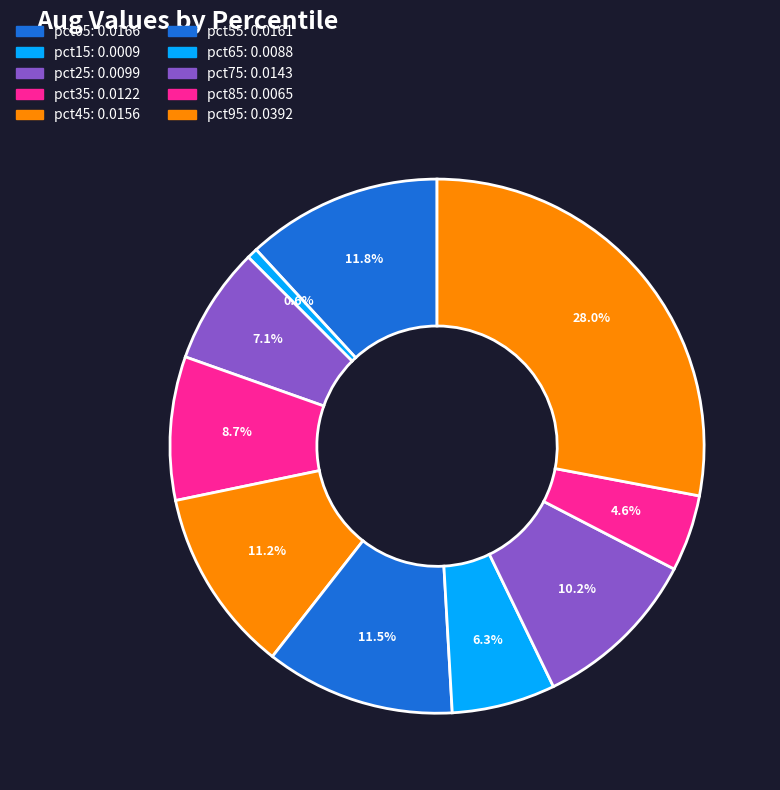

How many segments does this pie chart have?

10